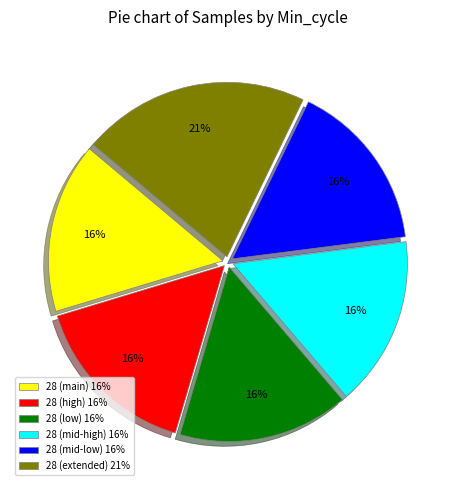

Which category has the biggest portion of the pie?

28 (extended) 21%